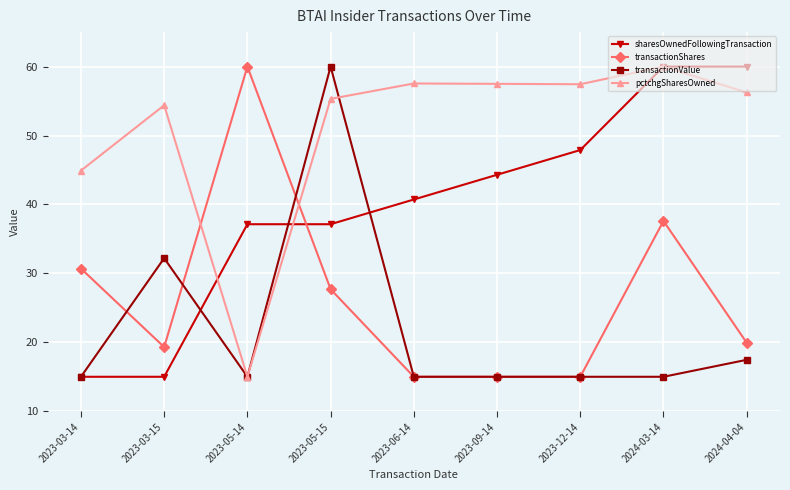

Between 2023-03-14 and 2024-04-04, which series saw the biggest shift?

sharesOwnedFollowingTransaction